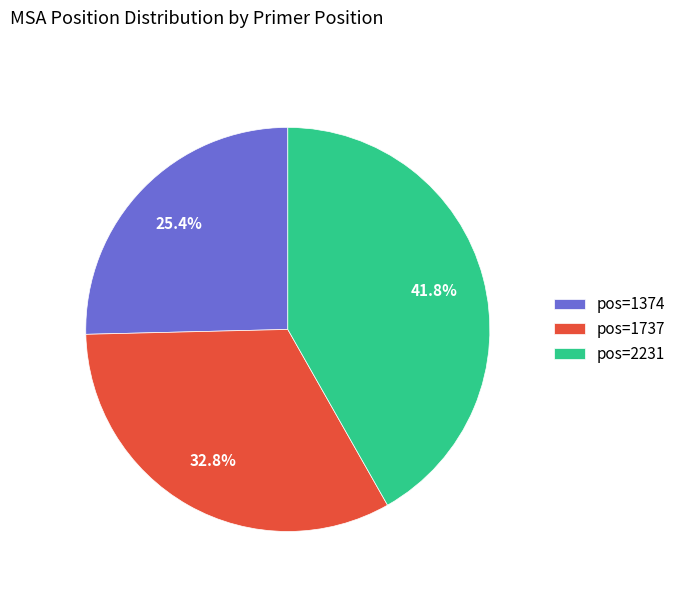

Is there any slice that represents more than half of the pie?

No